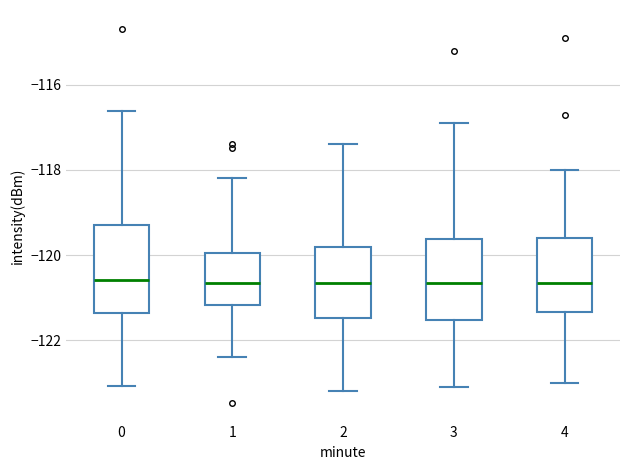

Reading left to right, read every box against the y-axis: the position of its median line, the range the box covers, and the ends of its whiskers. The values are not printed on the chart, so give them approximately, as read against the axis.

0: median -120.6, box -121.4 to -119.4, whiskers -123.0 to -116.6
1: median -120.6, box -121.2 to -120.0, whiskers -122.4 to -118.2
2: median -120.6, box -121.4 to -119.8, whiskers -123.2 to -117.4
3: median -120.6, box -121.6 to -119.6, whiskers -123.0 to -116.8
4: median -120.6, box -121.4 to -119.6, whiskers -123.0 to -118.0